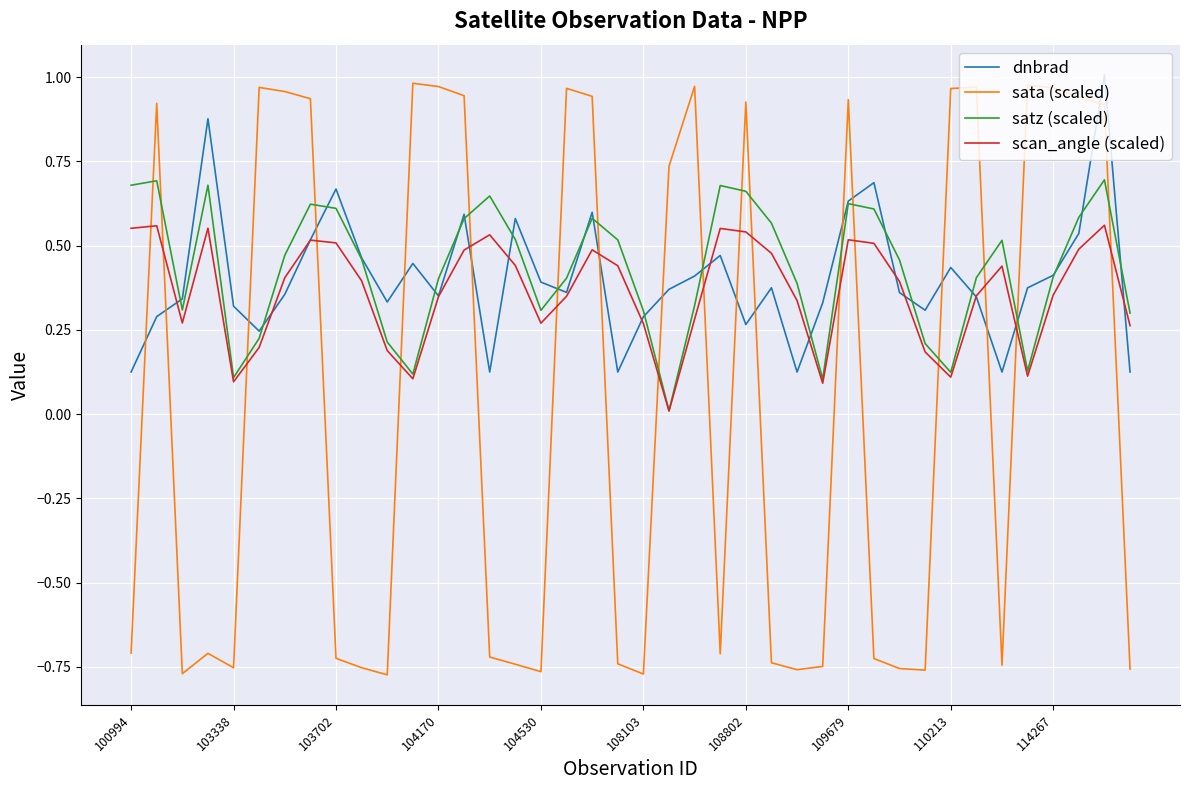

After their last crossing, which series has the higher values: scan_angle (scaled) or sata (scaled)?

scan_angle (scaled)